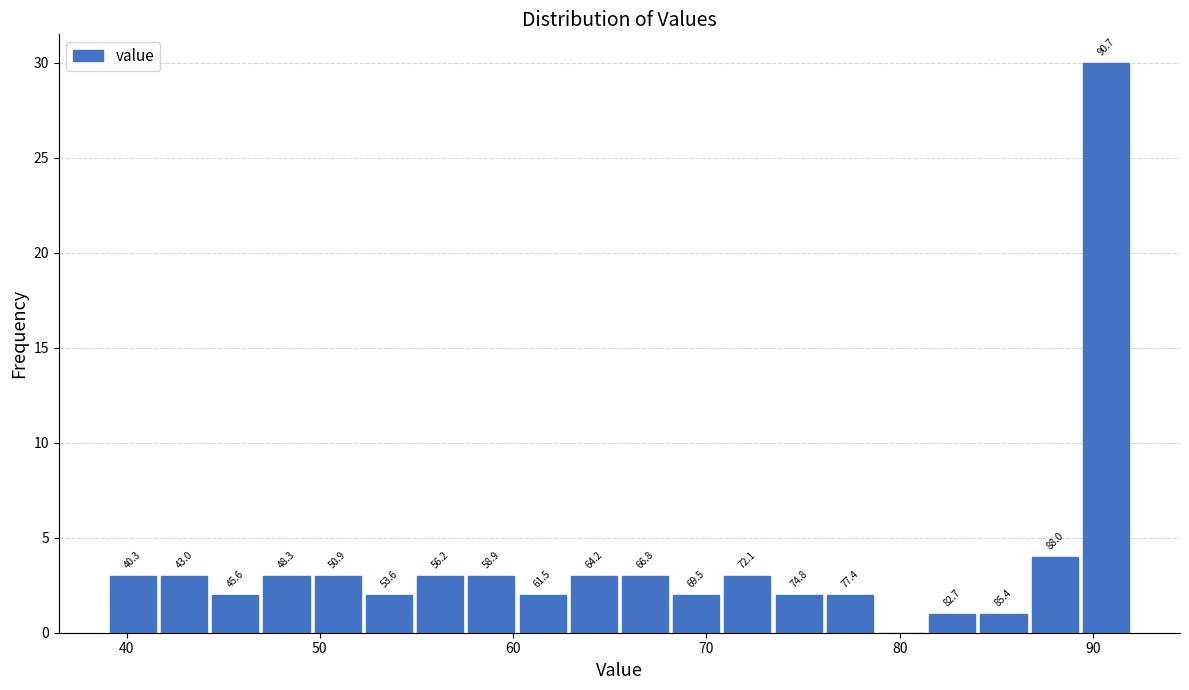

Read against the x-axis, roughly where is the centre of the tallest bar?

91